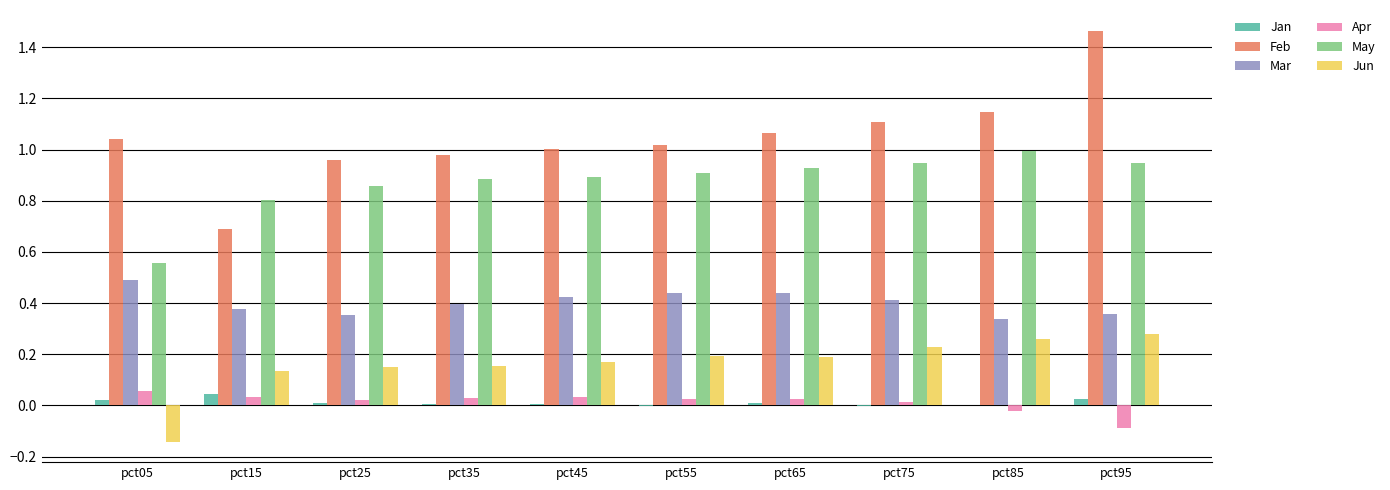

Is the value of Jan at pct25 greater than the value of Feb at pct95?

No